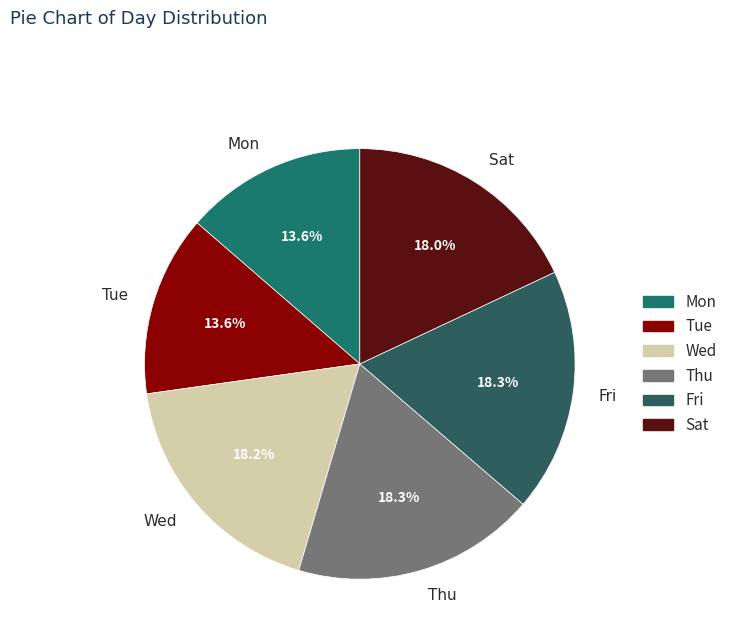

To the nearest percent, what is the difference between the largest and smallest slice percentages?

5%